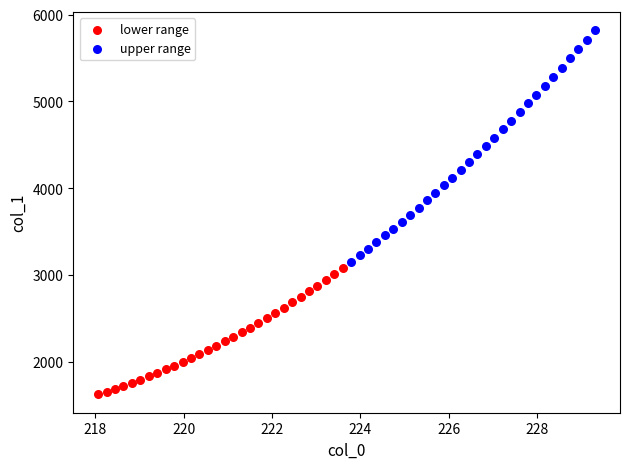

Which series has the largest Y range (max minus min)?

upper range